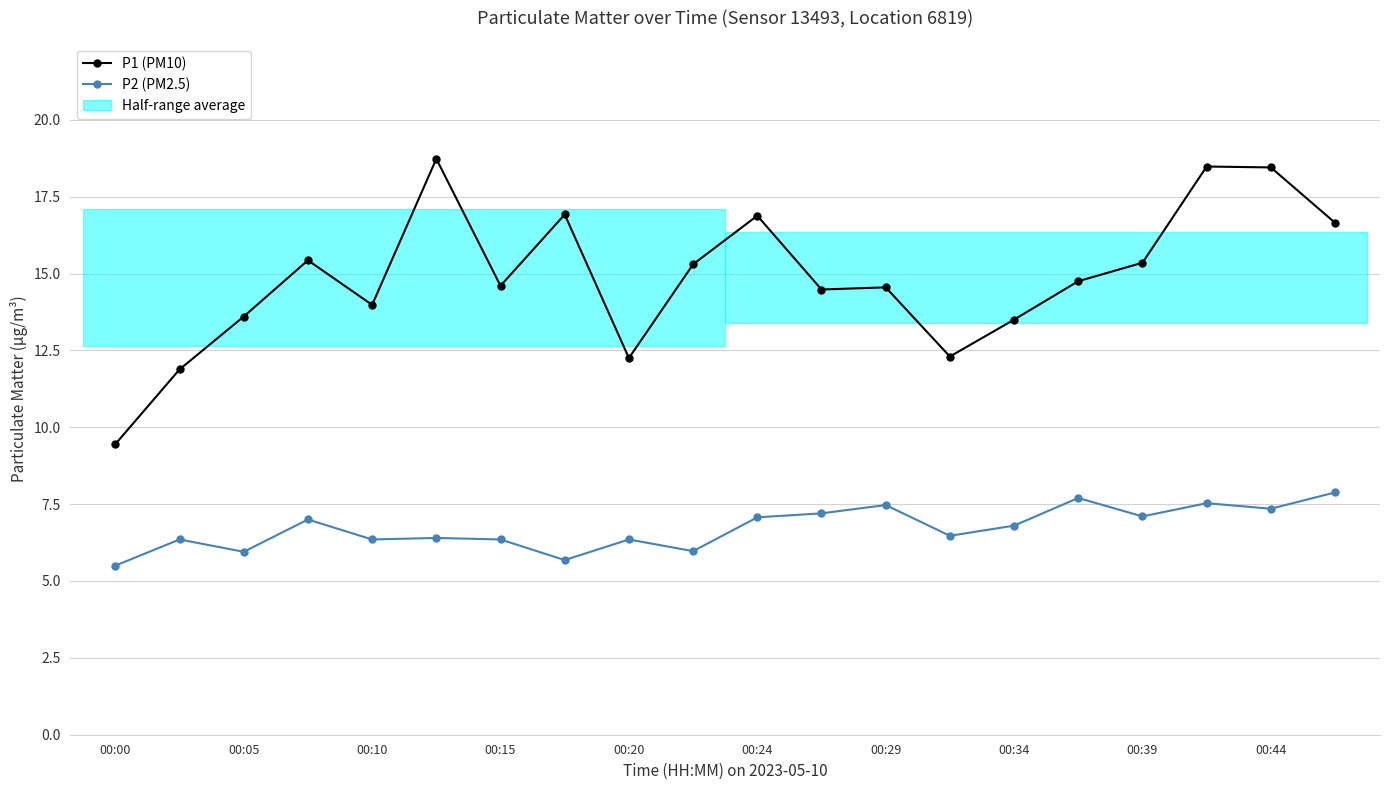

What is the lowest value of the P1 (PM10) series?

9.4